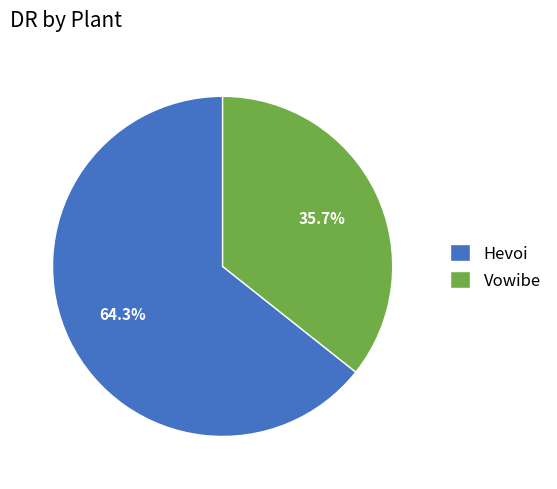

What is the ratio of the value at Vowibe to the value at Hevoi?

0.6